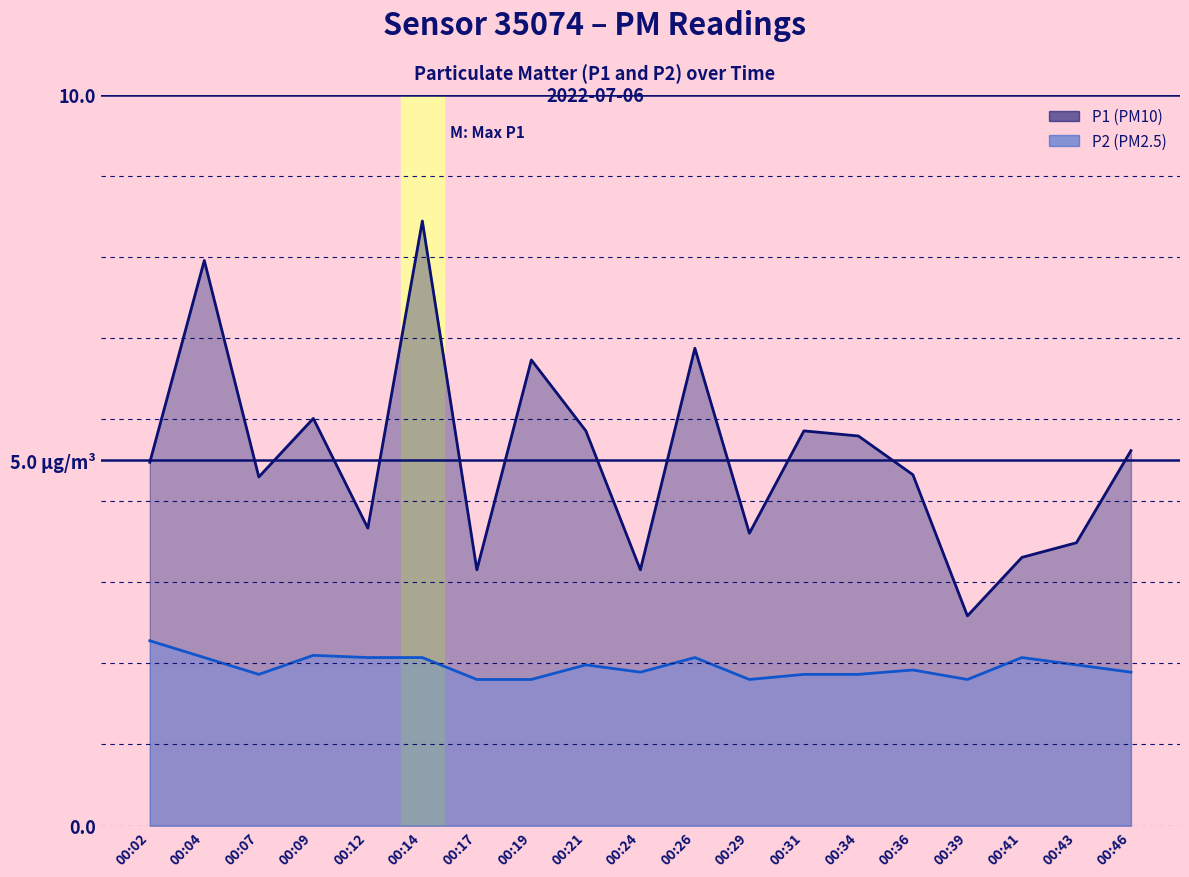

Rank the series at 00:31 from highest to lowest value.

P1, P2